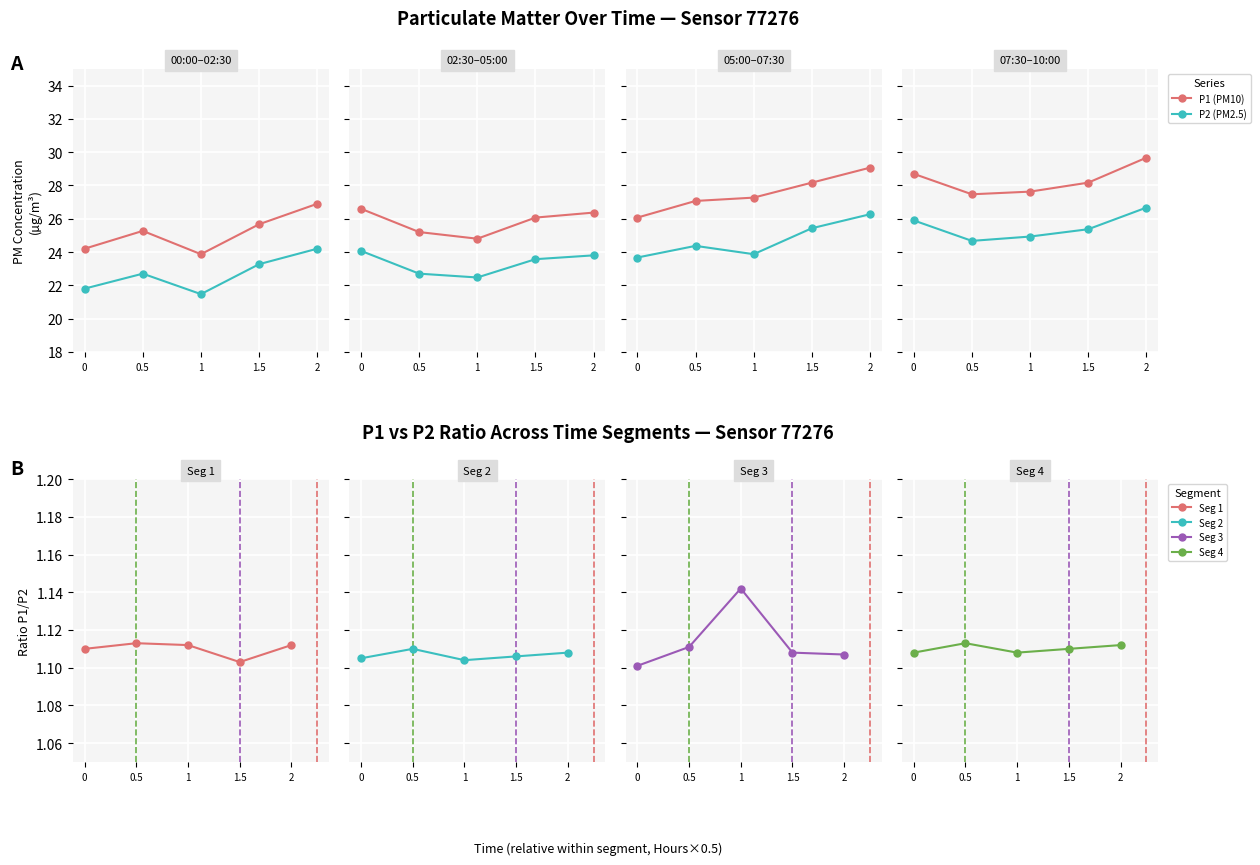

Which series ends up on top after the final intersection of Ratio P1/P2 Seg 2 and Ratio P1/P2 Seg 3?

Ratio P1/P2 Seg 2